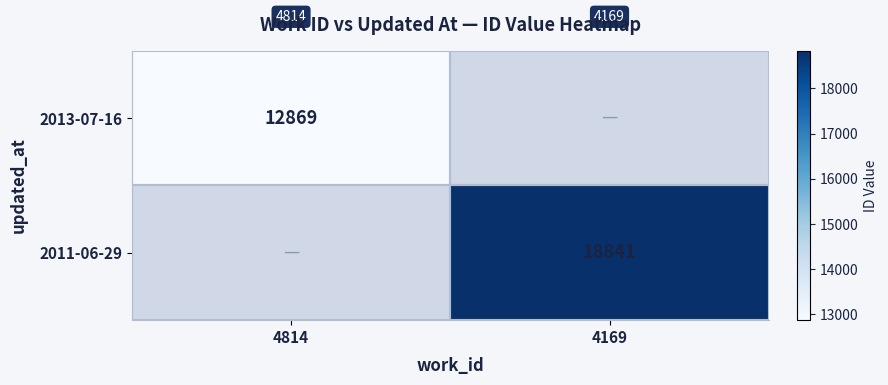

What is the smallest value displayed?

12869.0